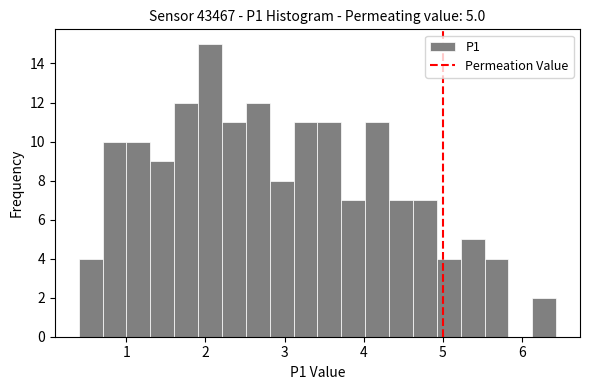

Read against the x-axis, roughly where is the centre of the tallest bar?

2.1